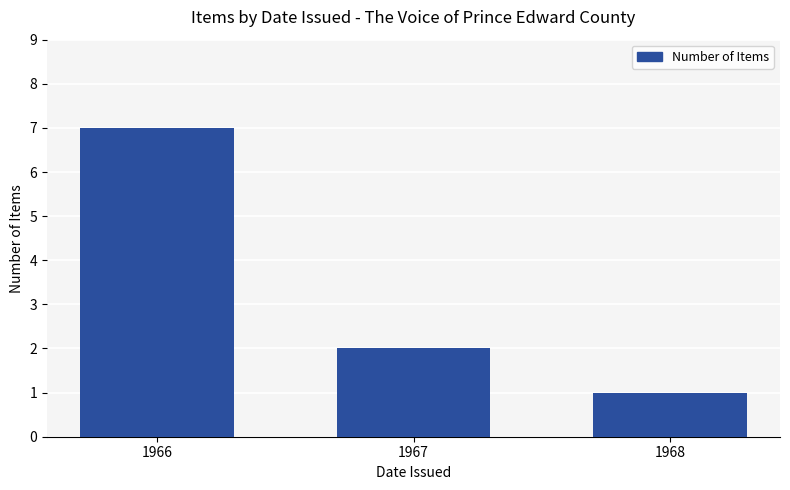

Reading left to right, what are all the values shown in this chart?

1966=7	1967=2	1968=1